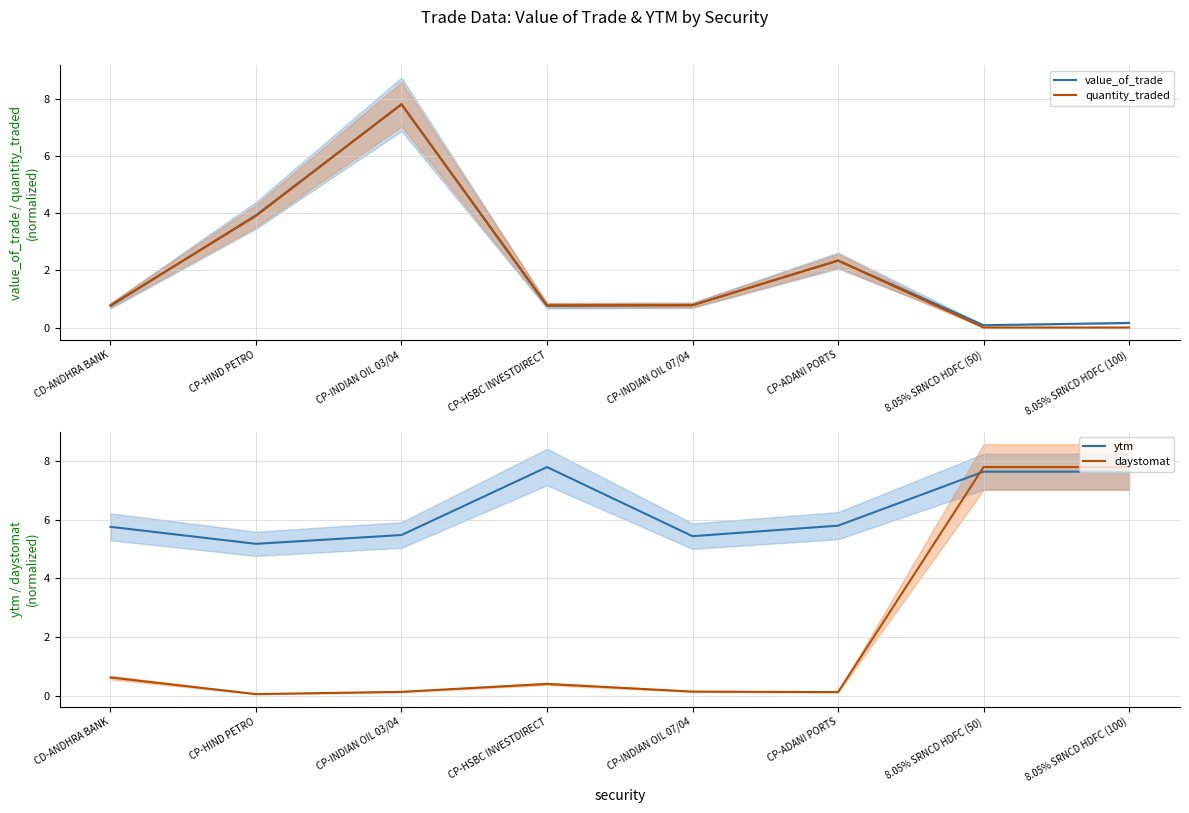

Where is the first local maximum for ytm?

CP-HSBC INVESTDIRECT